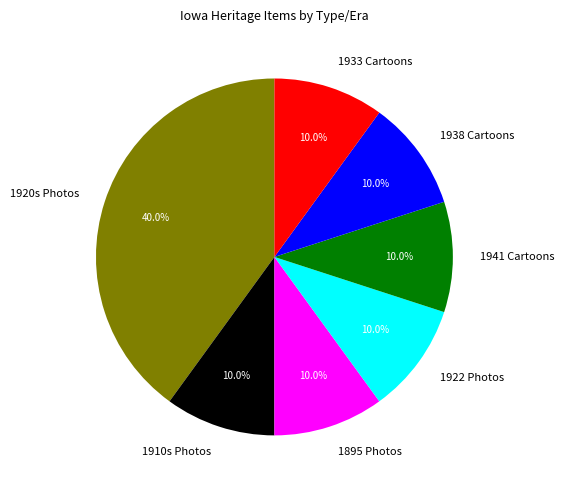

What is the largest slice in the pie chart?

1920s Photos